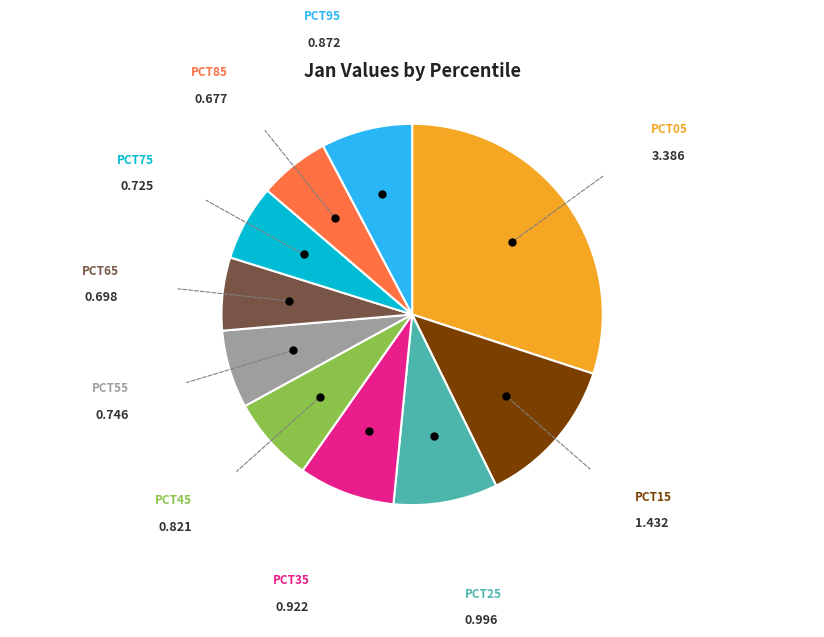

Does any single category account for the majority?

No